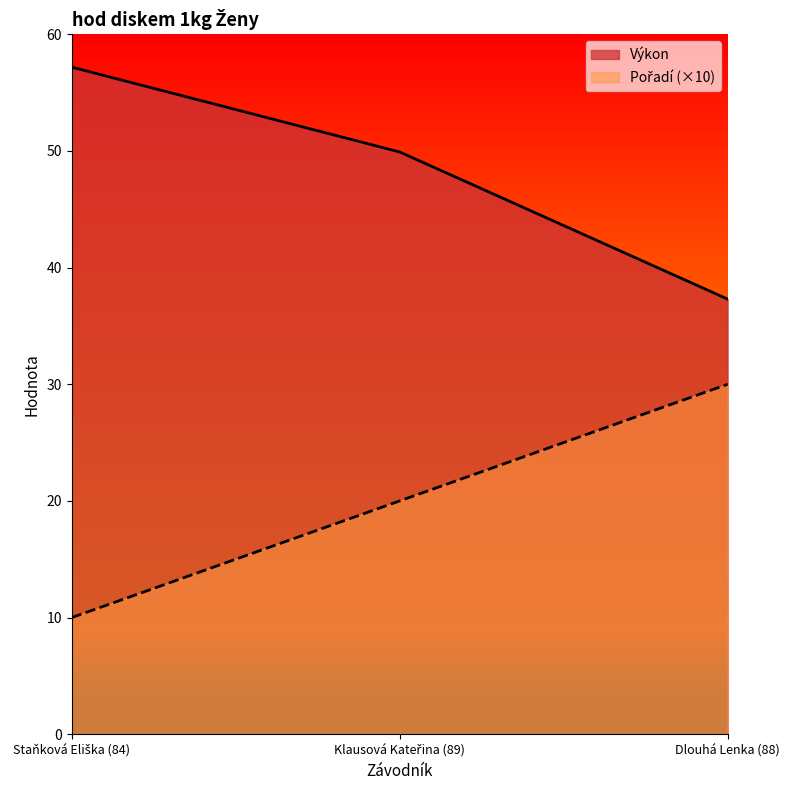

Rank the series by their maximum value, from lowest to highest.

Pořadí, Výkon